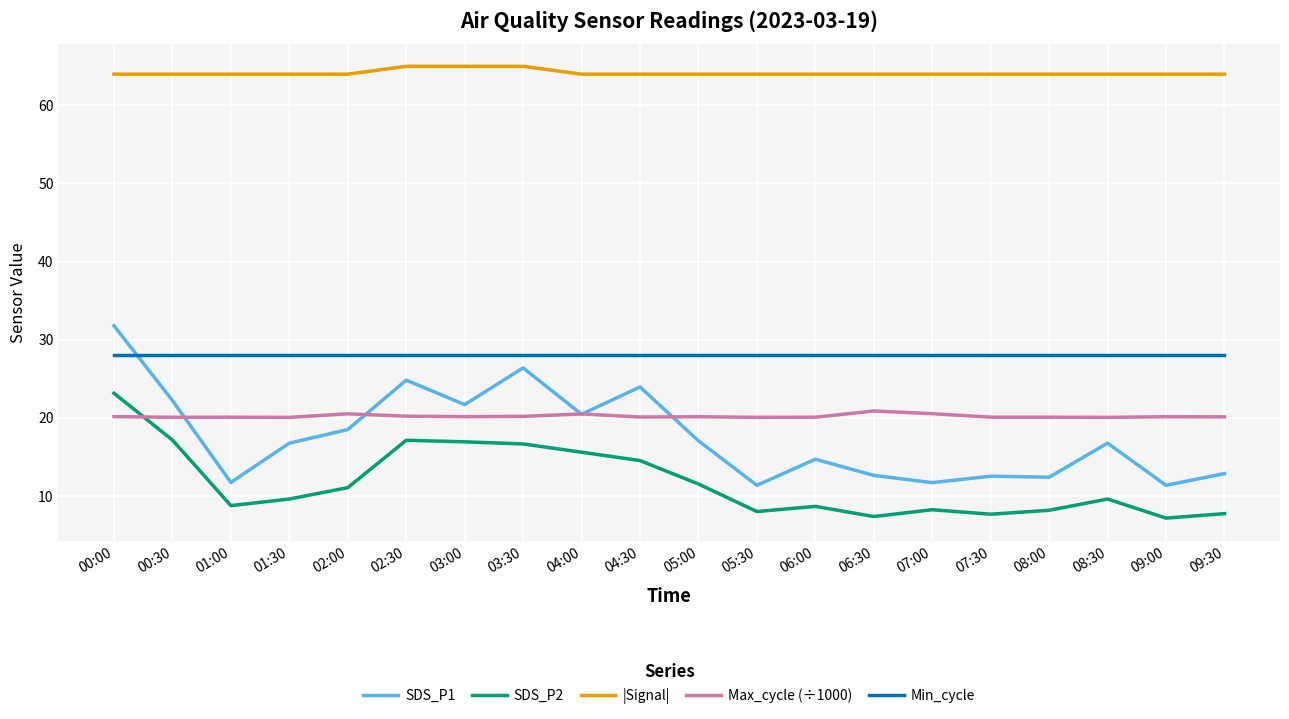

What position from the left is 06:00?

13